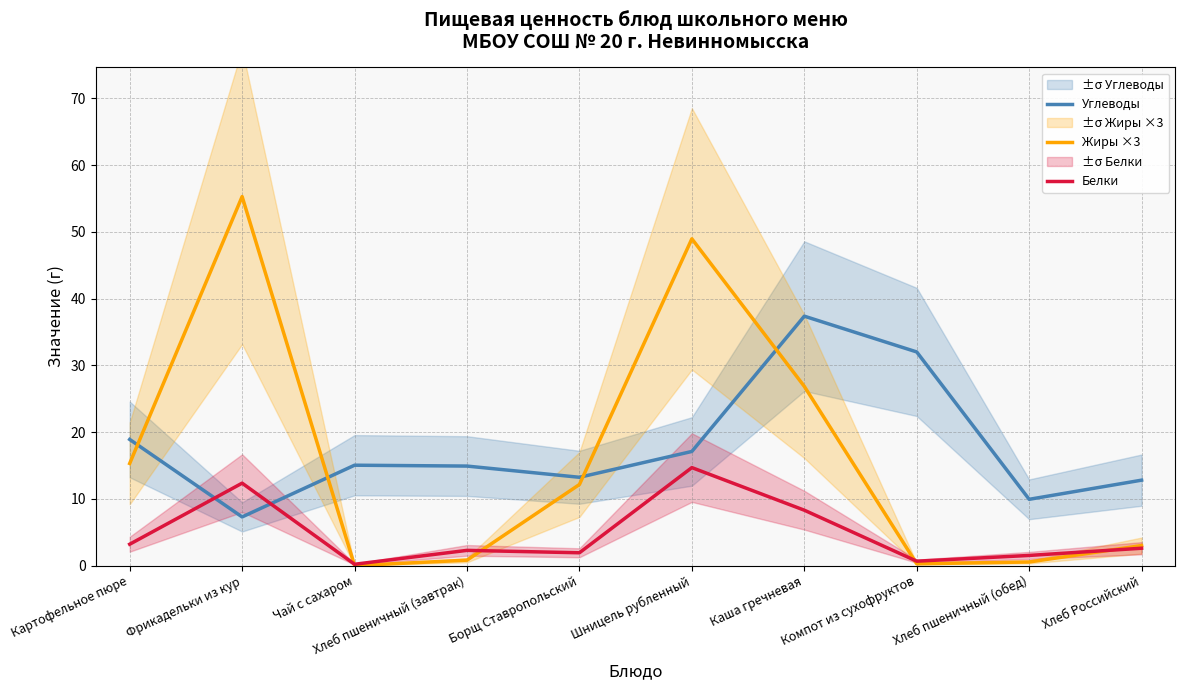

True or false: Жиры ×3 has a value of 7.9 at Картофельное пюре.

False